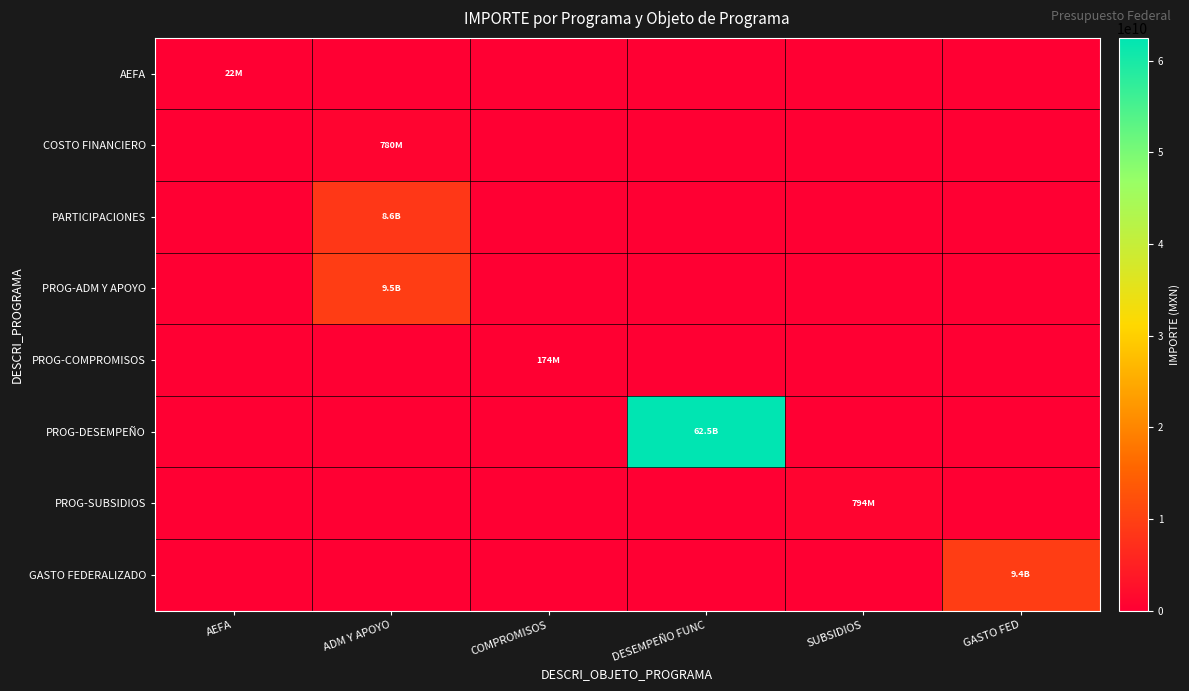

What is the difference between the highest and lowest values at AEFA?

21755565